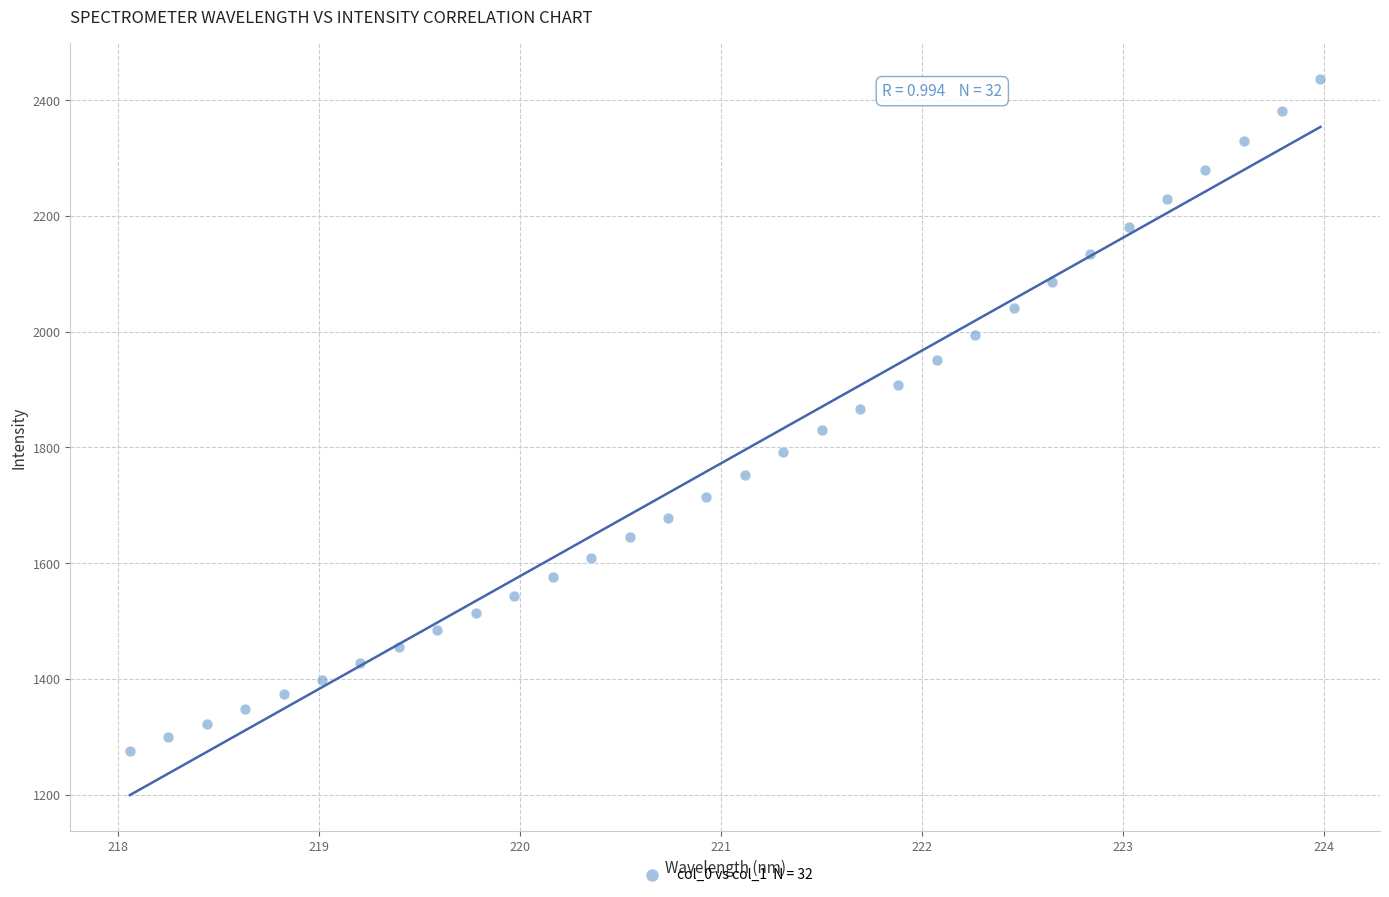

What is the range of X values (max minus min)?

5.9